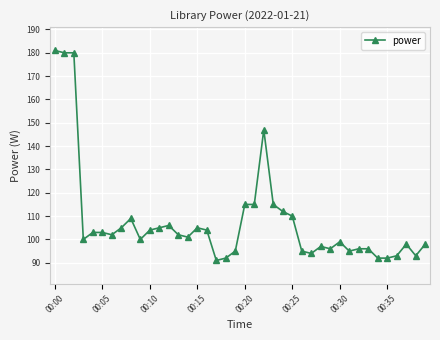

What is the difference between the maximum and minimum values?

90